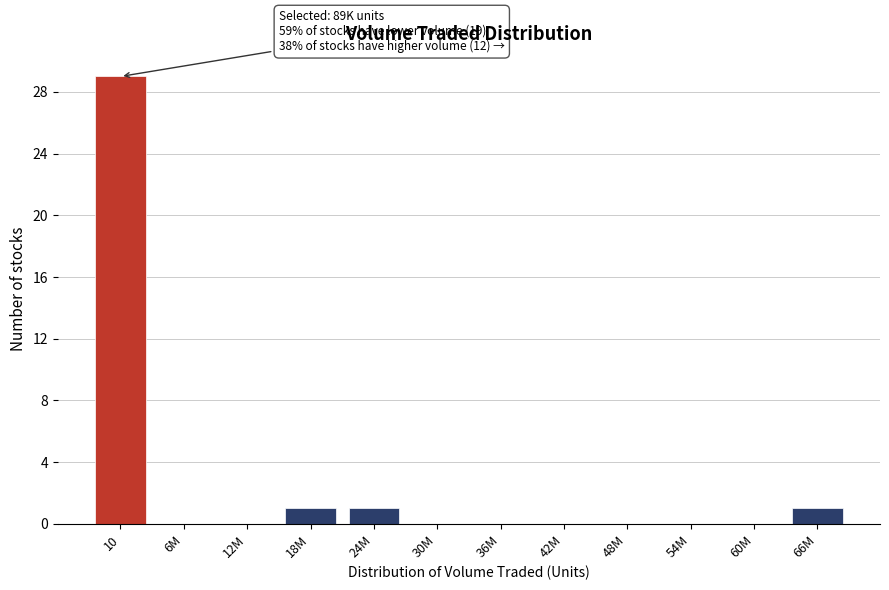

Reading left to right, list all the values displayed in this chart.

10=29	6M=0	12M=0	18M=1	24M=1	30M=0	36M=0	42M=0	48M=0	54M=0	60M=0	66M=1